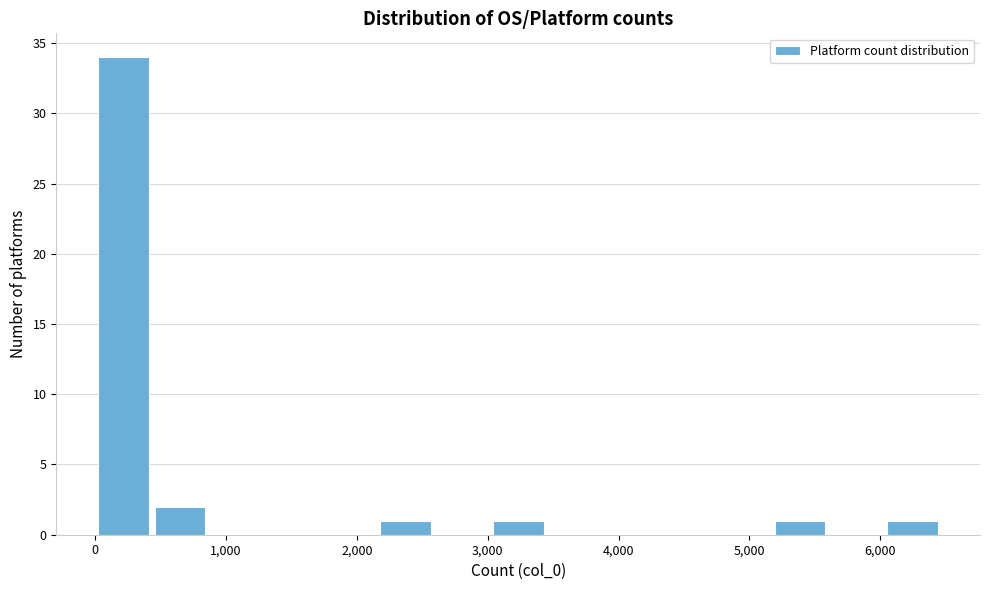

Reading left to right, list every bar in this chart as the range it spans on the x-axis followed by its height. Neither the bar edges nor the heights are printed on the chart, so give them approximately, as read against the axes.

0 to 400: 34
400 to 900: 2
900 to 1300: 0
1300 to 1700: 0
1700 to 2200: 0
2200 to 2600: 1
2600 to 3000: 0
3000 to 3400: 1
3400 to 3900: 0
3900 to 4300: 0
4300 to 4700: 0
4700 to 5200: 0
5200 to 5600: 1
5600 to 6000: 0
6000 to 6500: 1